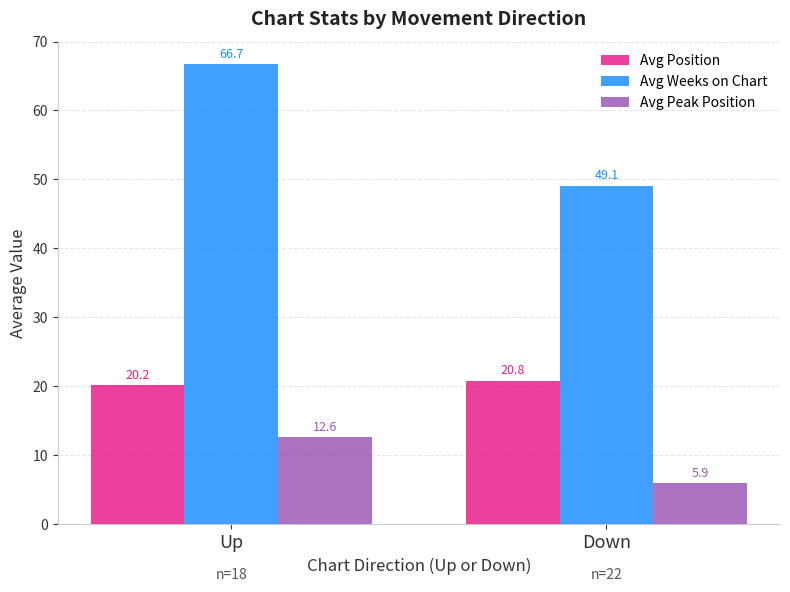

Which category has the highest value in the Avg Weeks on Chart series?

Up